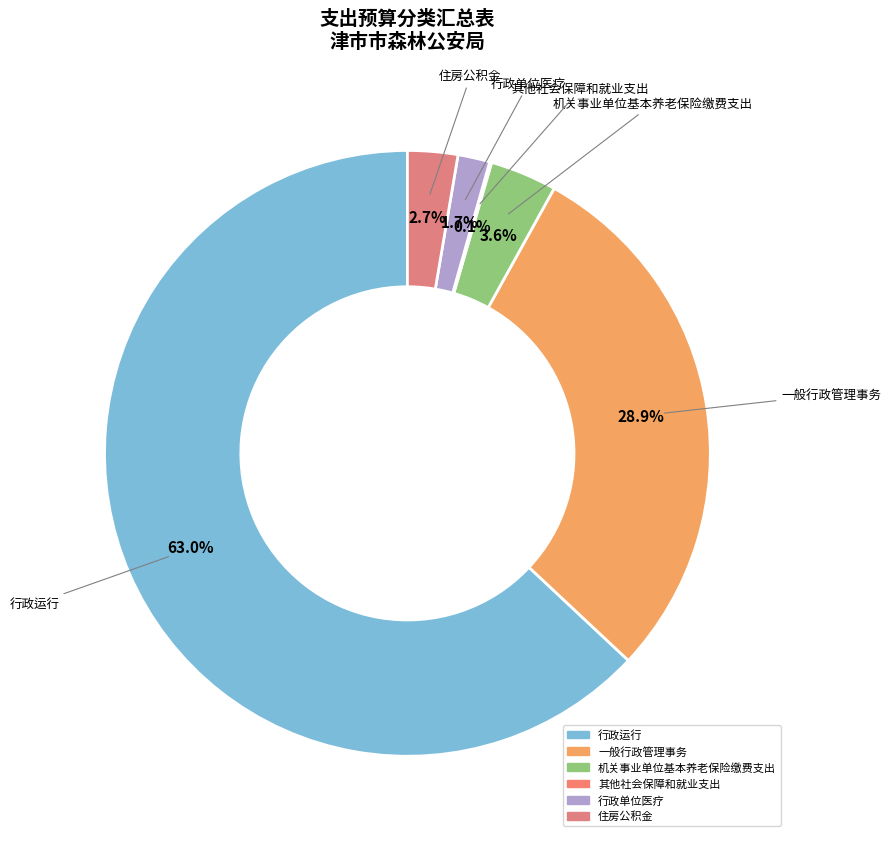

How much of the chart is everything except 住房公积金?

97.3%